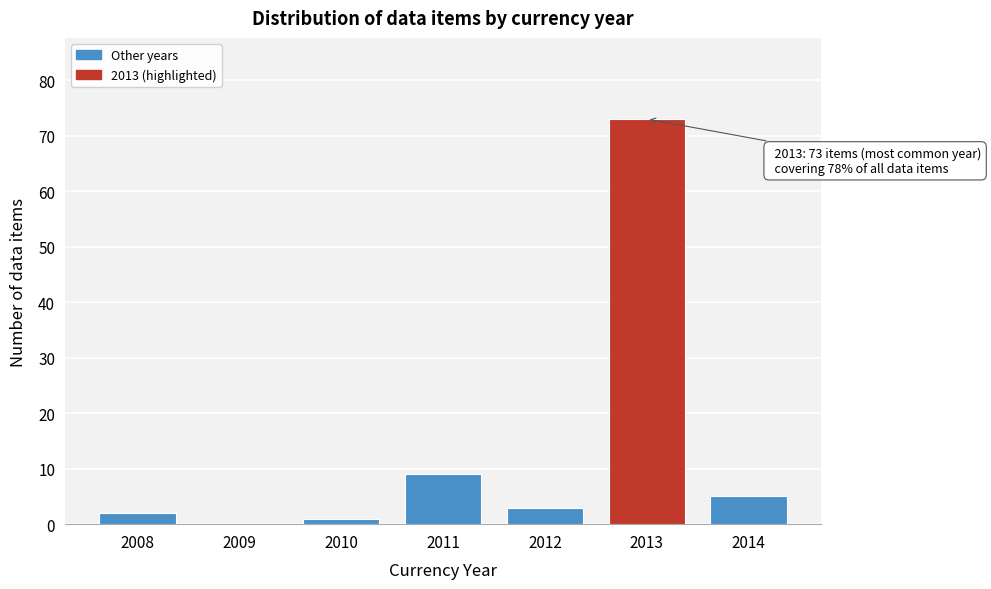

Reading right to left, list all the values displayed in this chart.

2014=5	2013=73	2012=3	2011=9	2010=1	2009=0	2008=2